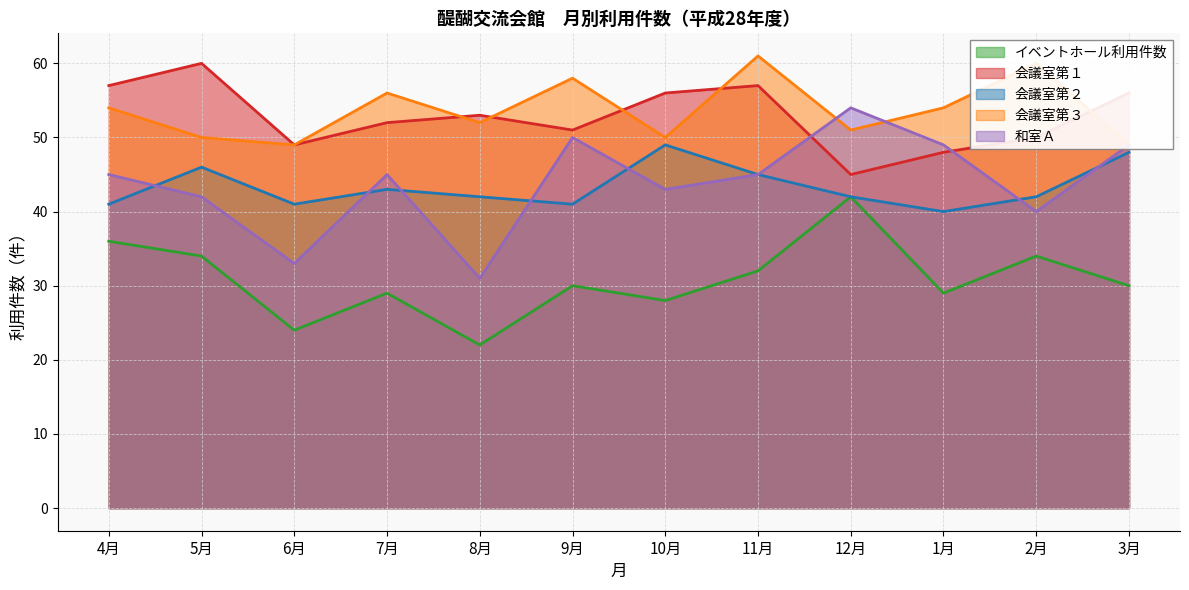

Is it true that 和室Ａ equals 61 at 2月?

False